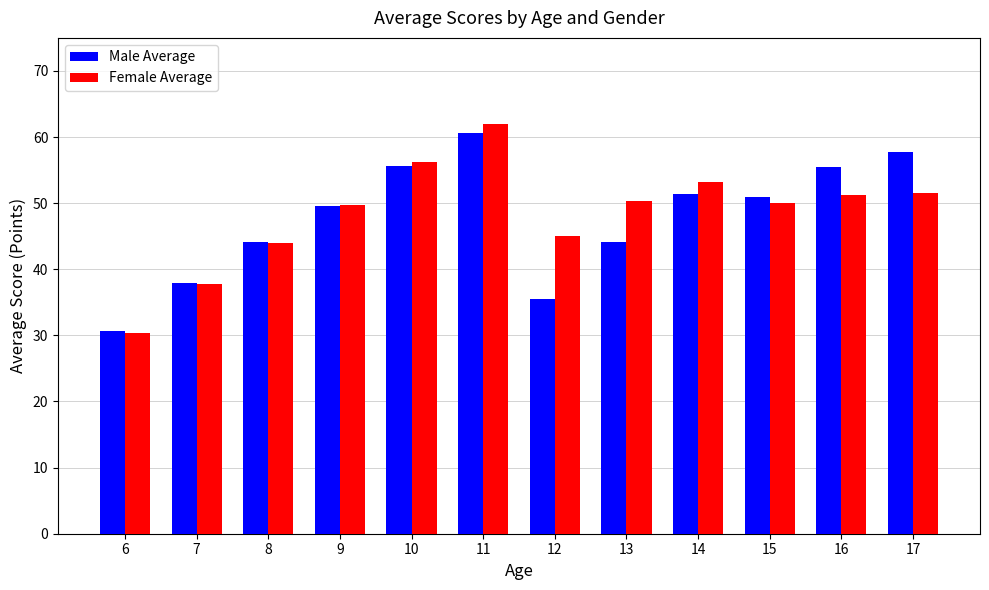

The Male Average series shows 30.6 at 6. True or false?

True